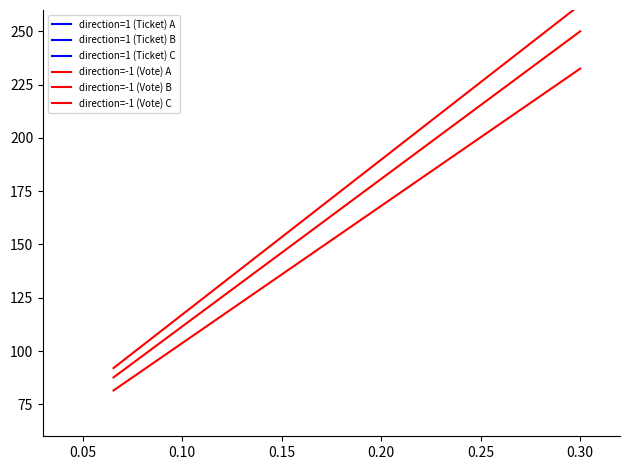

What is the smallest value displayed?

67.9